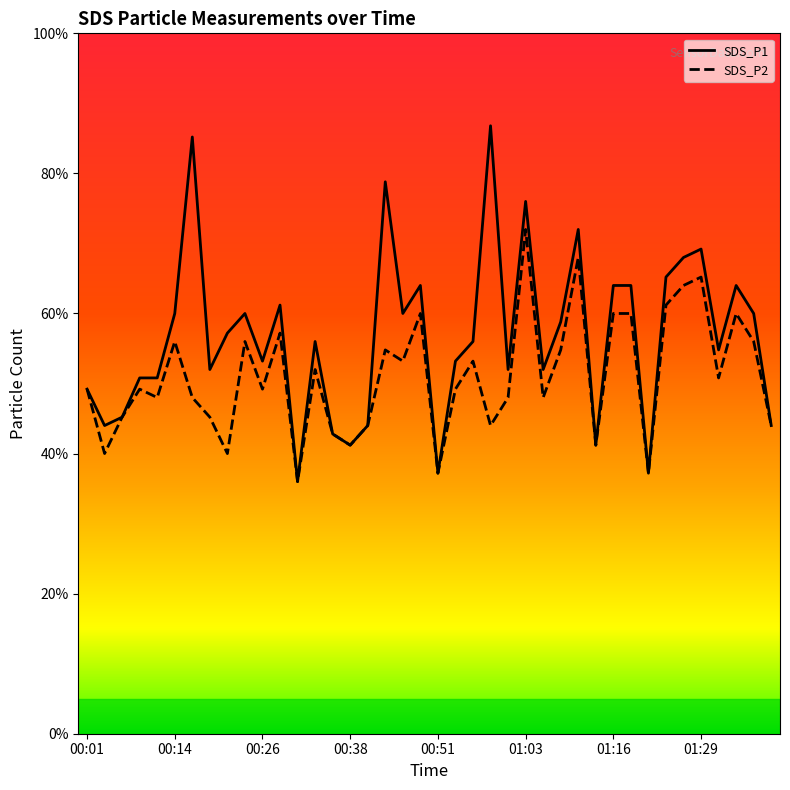

Is this an area chart (filled region under the line)?

No